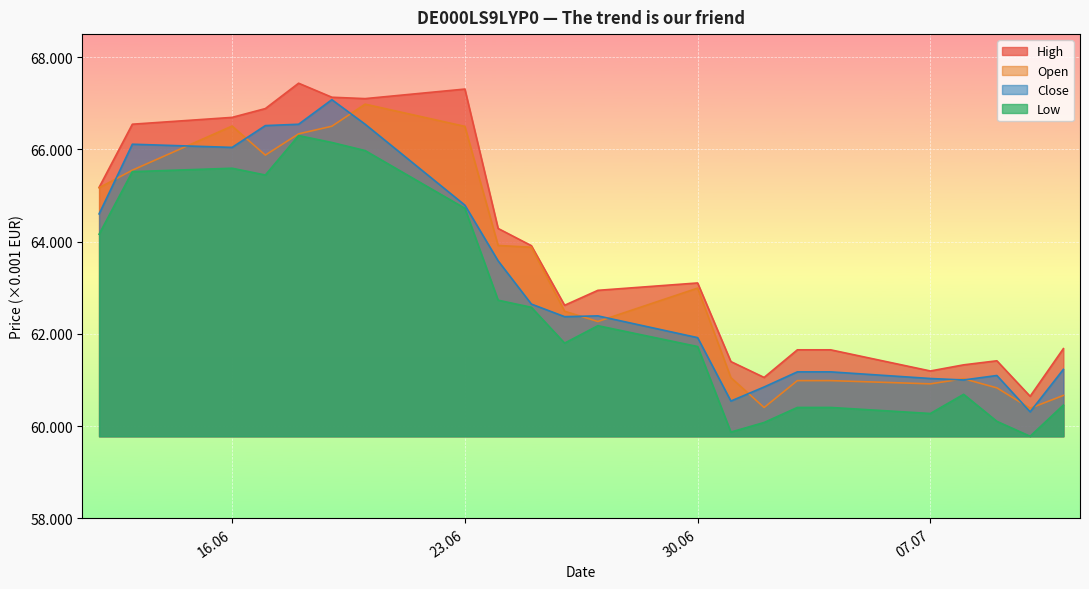

True or false: High and Close cross at least once.

False